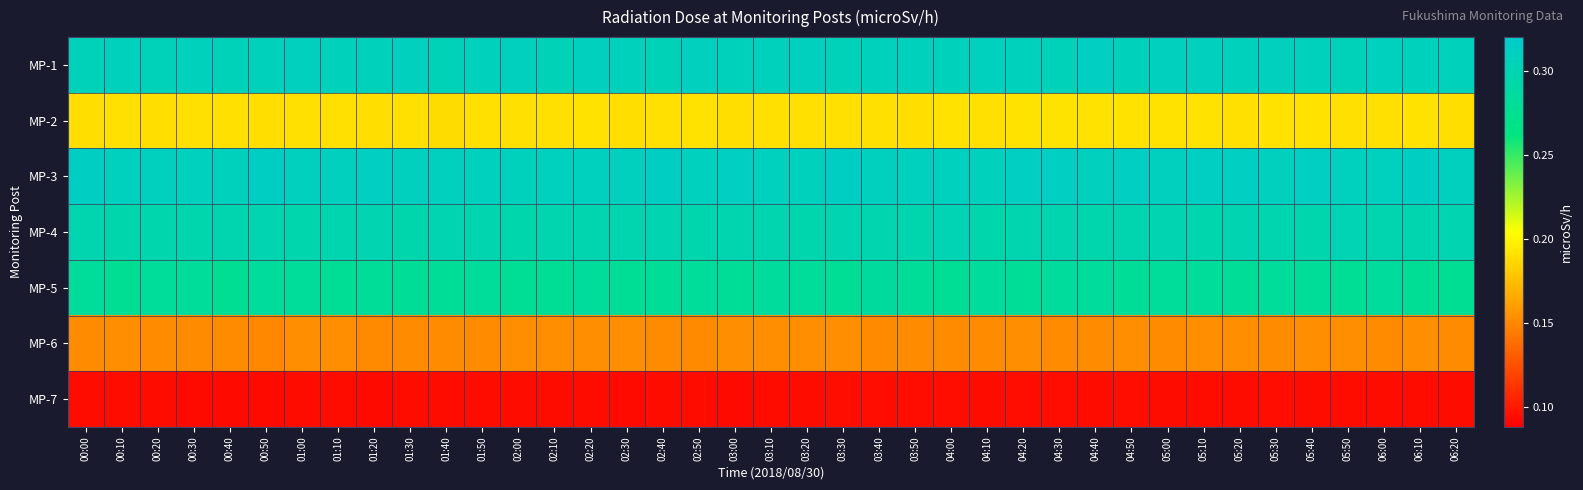

At how many categories does at least one series exceed 0?

39